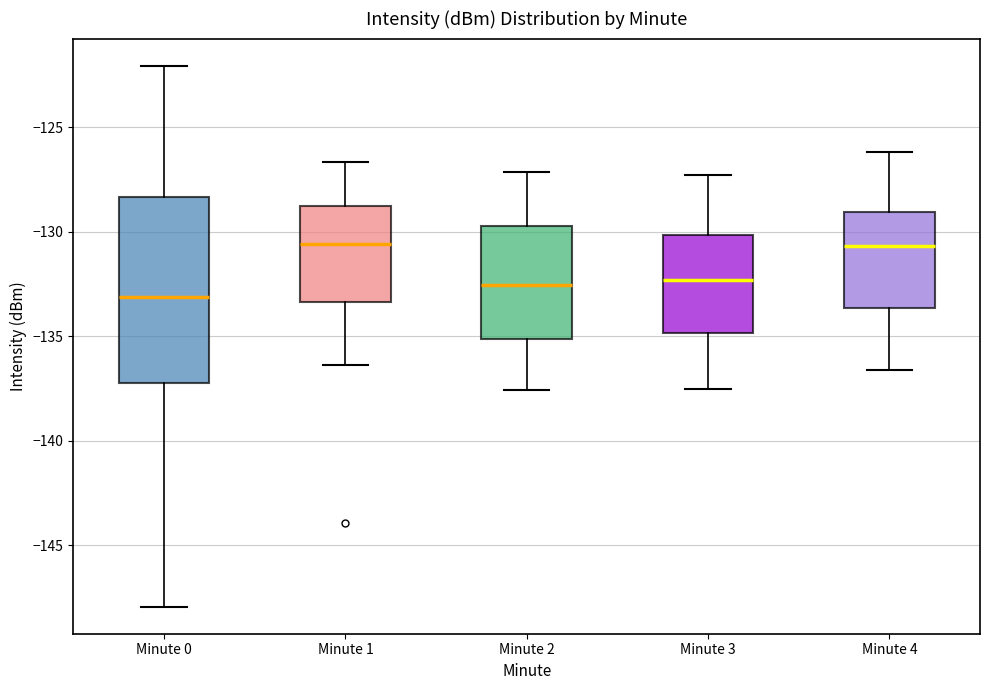

Where does the upper whisker of the box for Minute 3 end on the y-axis? The values are not printed on the chart, so give them approximately, as read against the axis.

-127.5